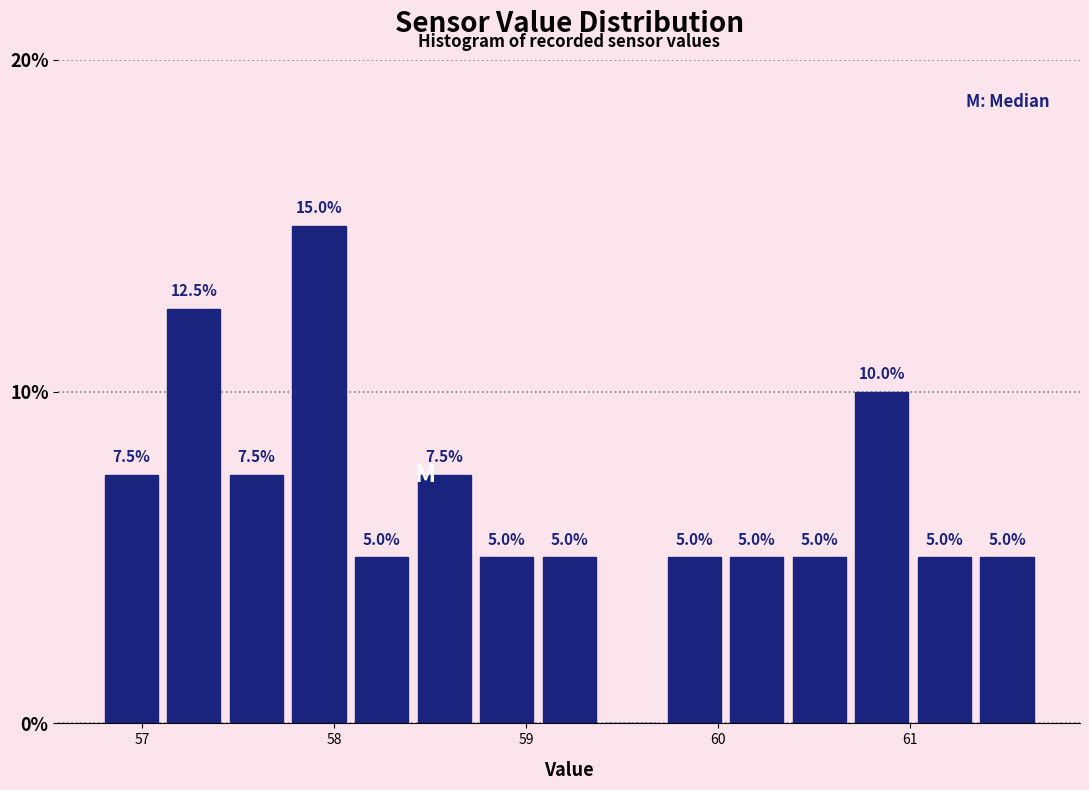

Read against the x-axis, roughly where is the centre of the tallest bar?

57.9